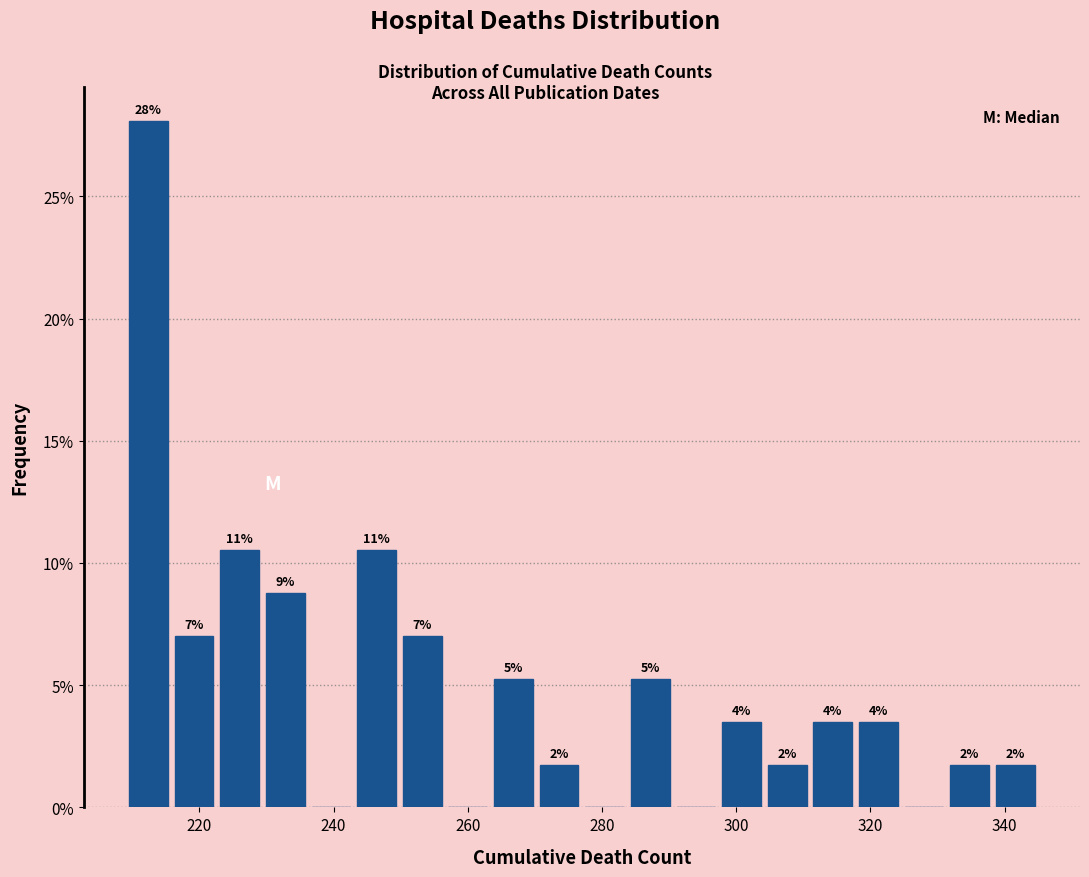

Around what value on the x-axis is the tallest bar? Give the approximate position of its centre, as read against the axis.

212